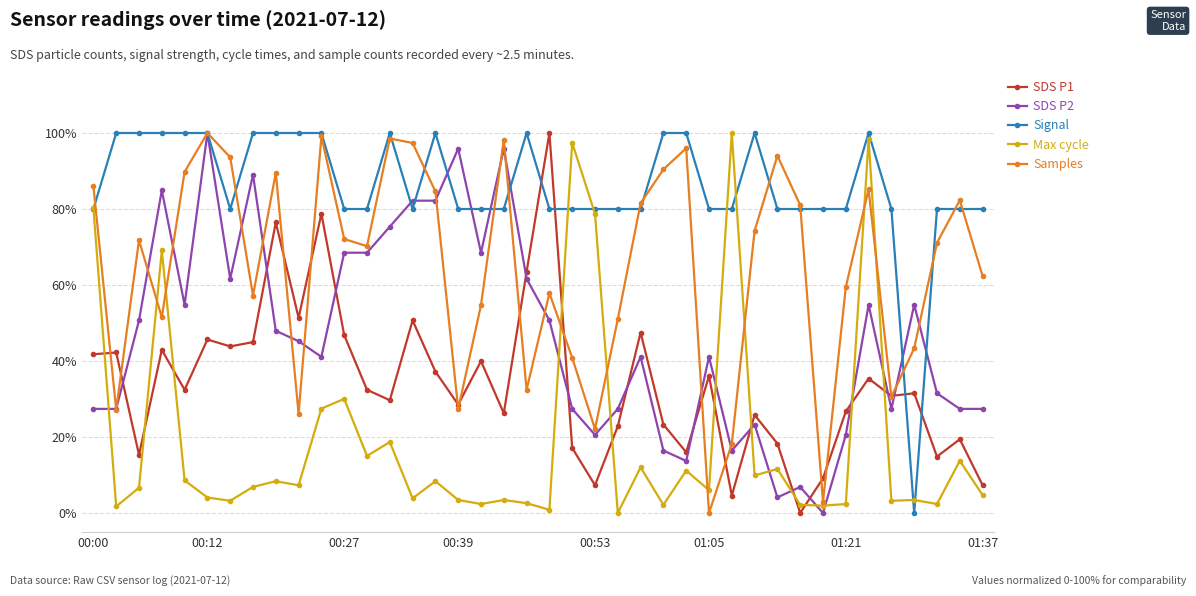

True or false: Max cycle and SDS P1 intersect in this chart.

True